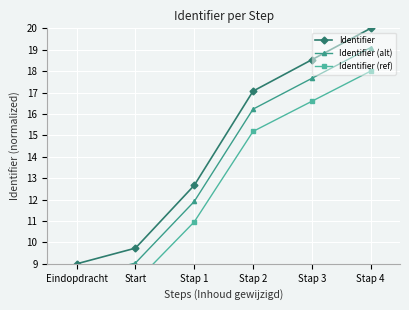

The value of Identifier (ref) at Stap 3 is 10.4. True or false?

False